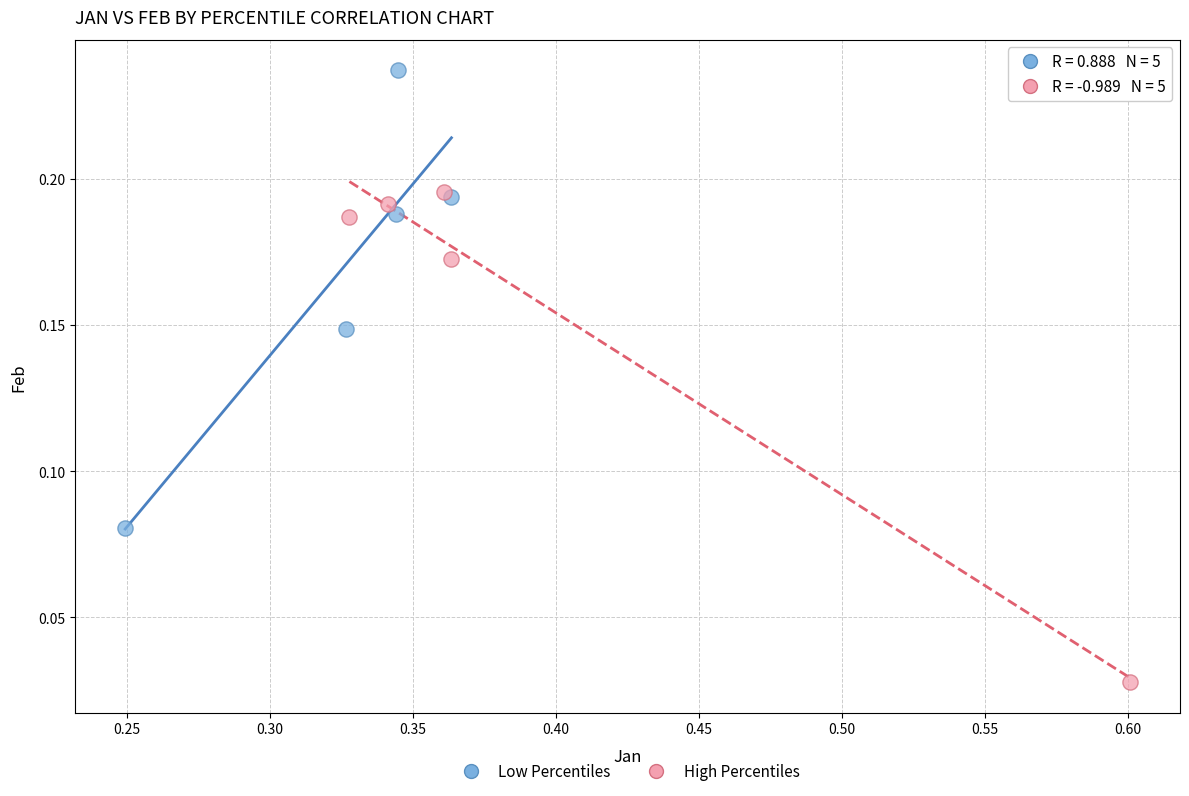

What are all the series names shown in the legend?

Low Percentiles, High Percentiles